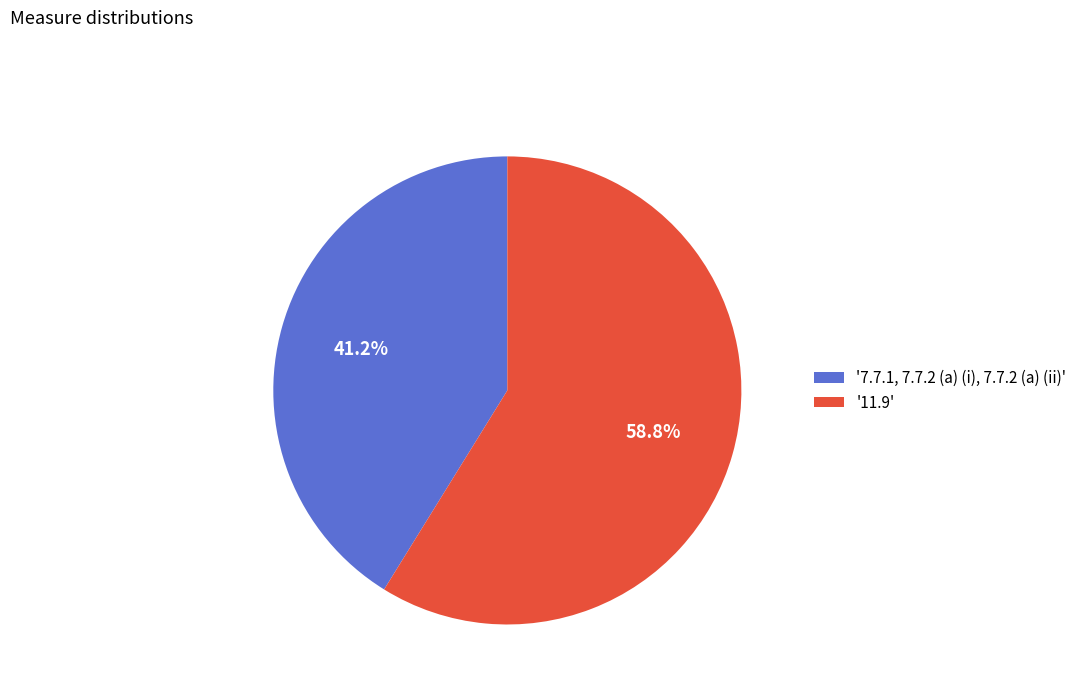

Which slice is the largest?

'11.9'